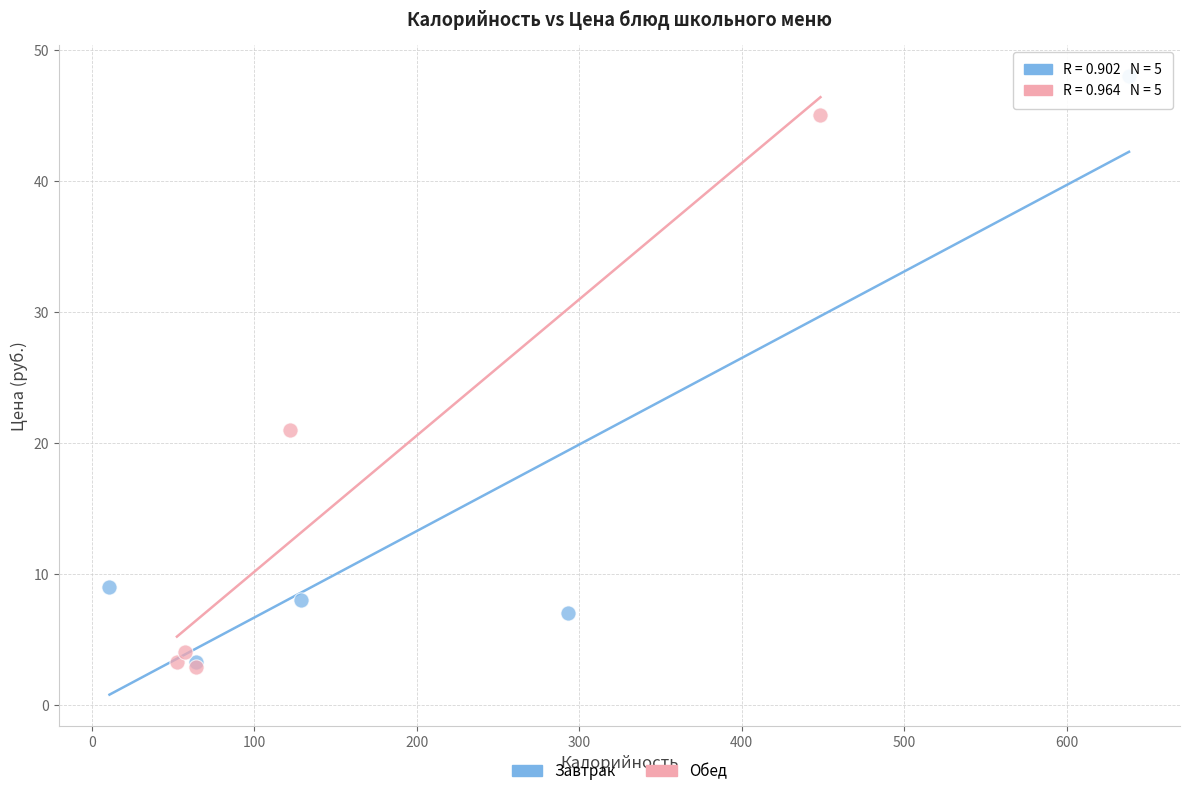

Which series reaches the maximum Y coordinate?

Завтрак